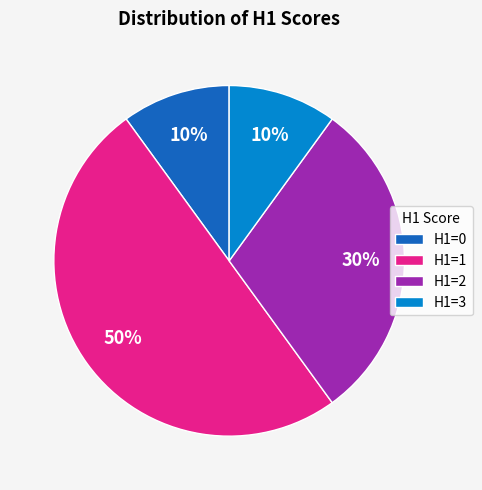

To the nearest percent, what portion does H1=1 represent?

50%